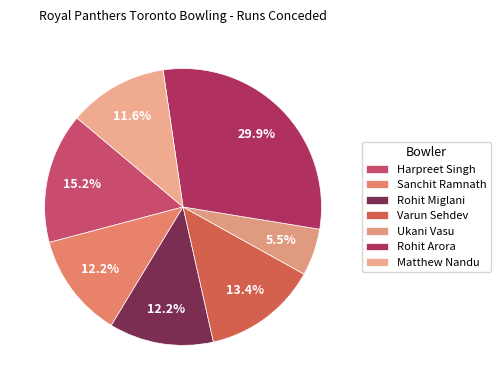

Combined, what portion of the pie is Harpreet Singh and Rohit Miglani?

27.4%